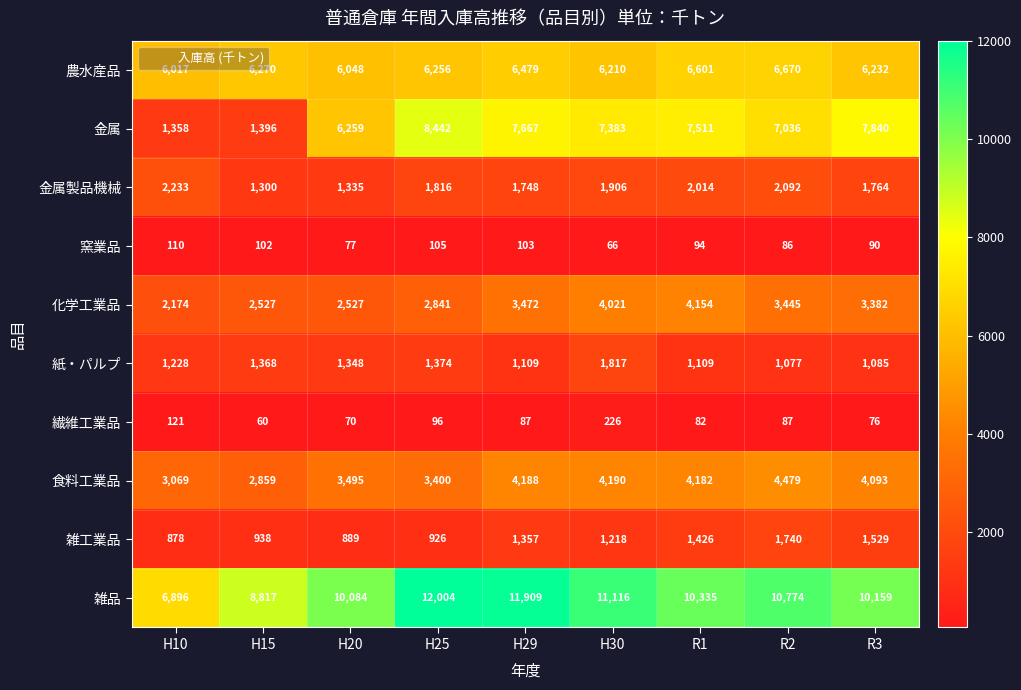

Is it true that 繊維工業品 equals 60 at H15?

True